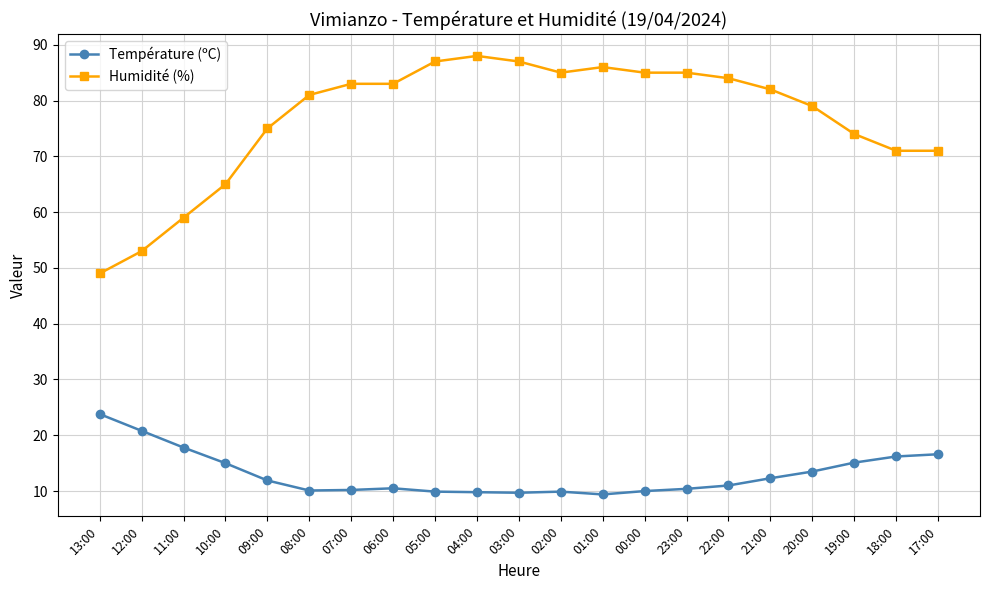

True or false: Humidité (%) has more than 0 interior local peaks.

True